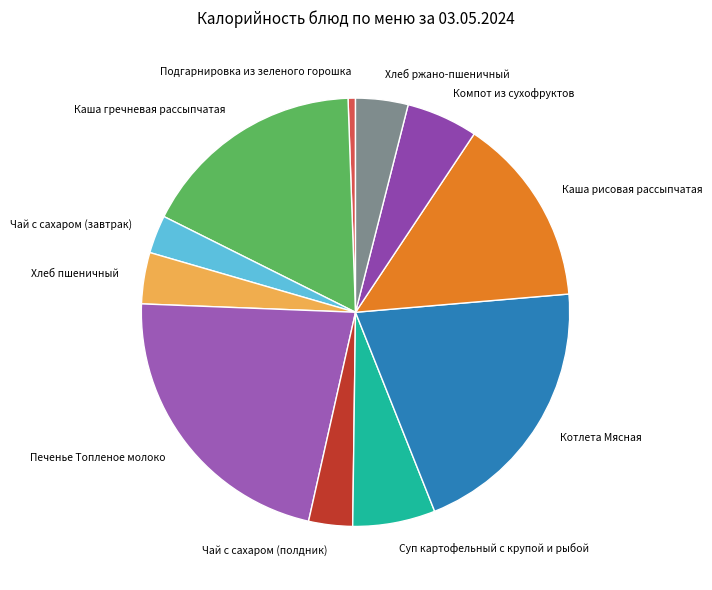

The Хлеб ржано-пшеничный slice represents 4% of the pie. True or false?

True